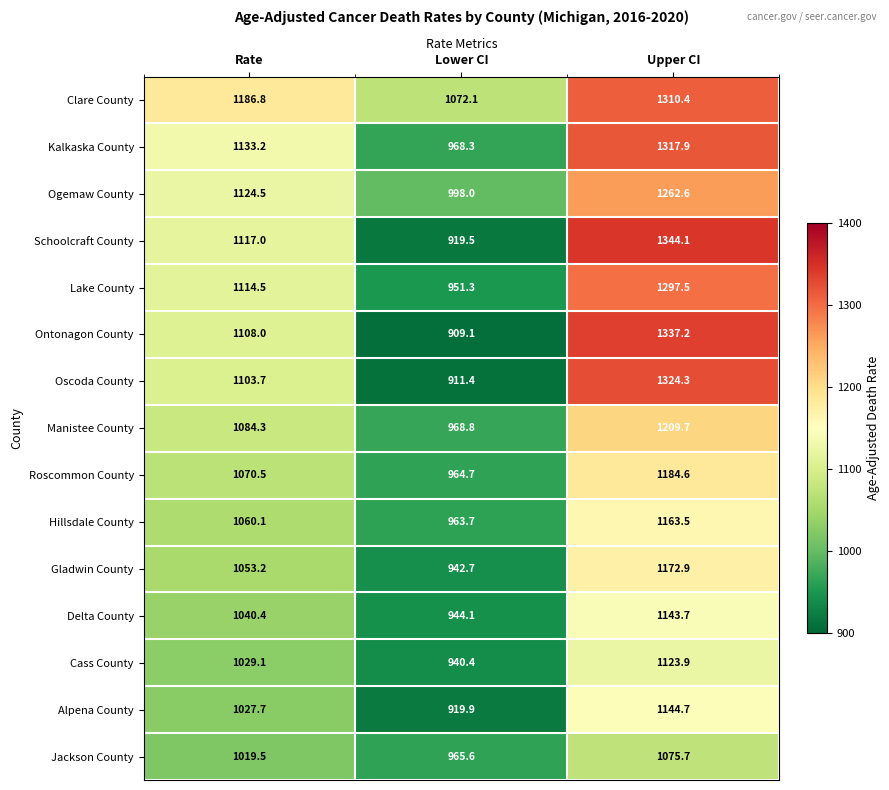

What is the difference between the Ontonagon County values at Rate and Lower CI?

198.9